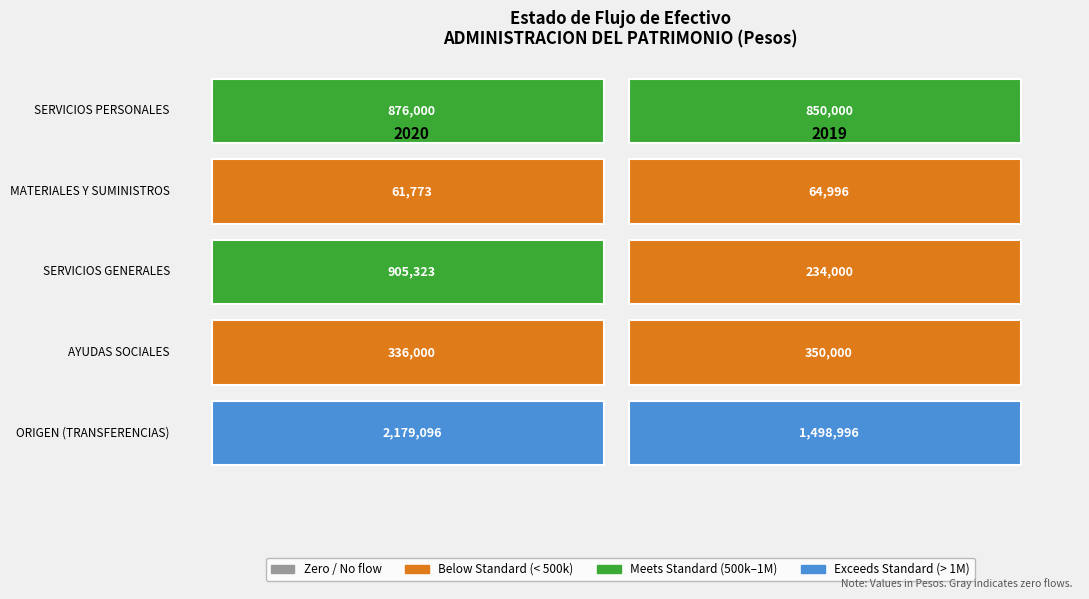

Between 0 and 1, which series saw the biggest shift?

ORIGEN (TRANSFERENCIAS)